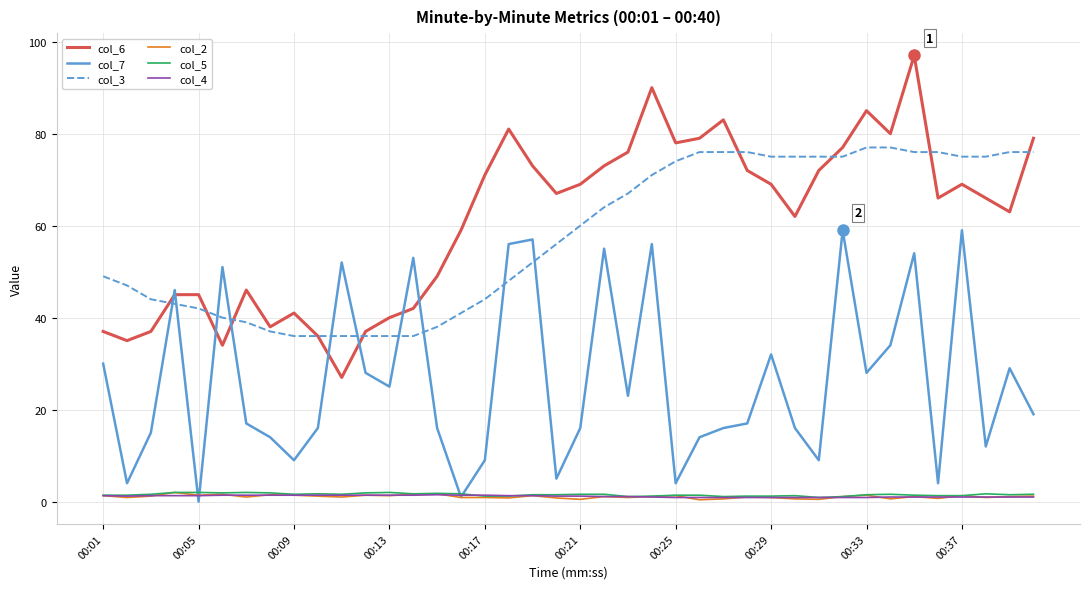

True or false: col_3 and col_7 intersect in this chart.

True